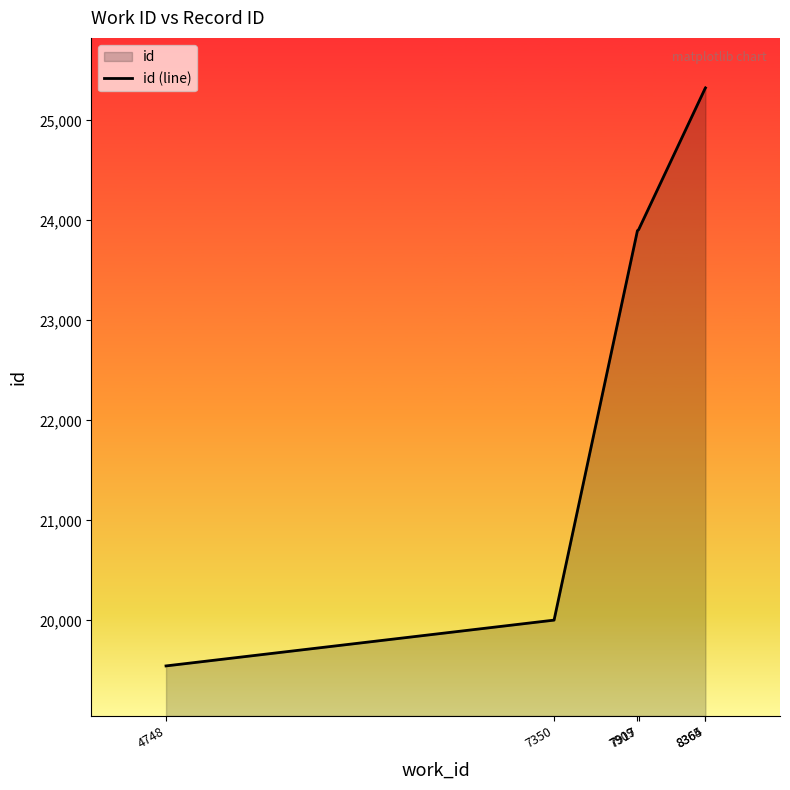

What is the change in value from 8364 to 8365?

+2